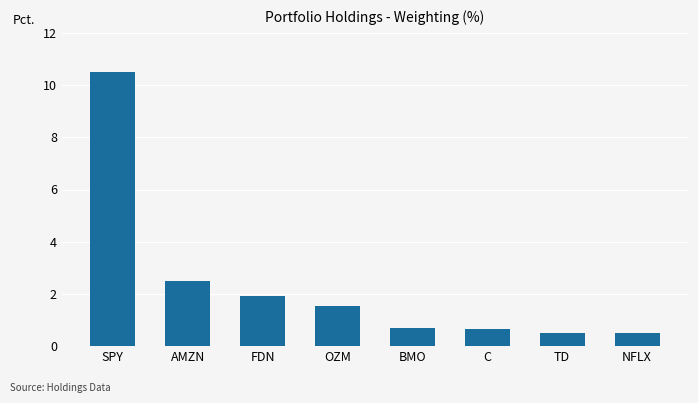

True or false: the data shows 15.9 at SPY.

False